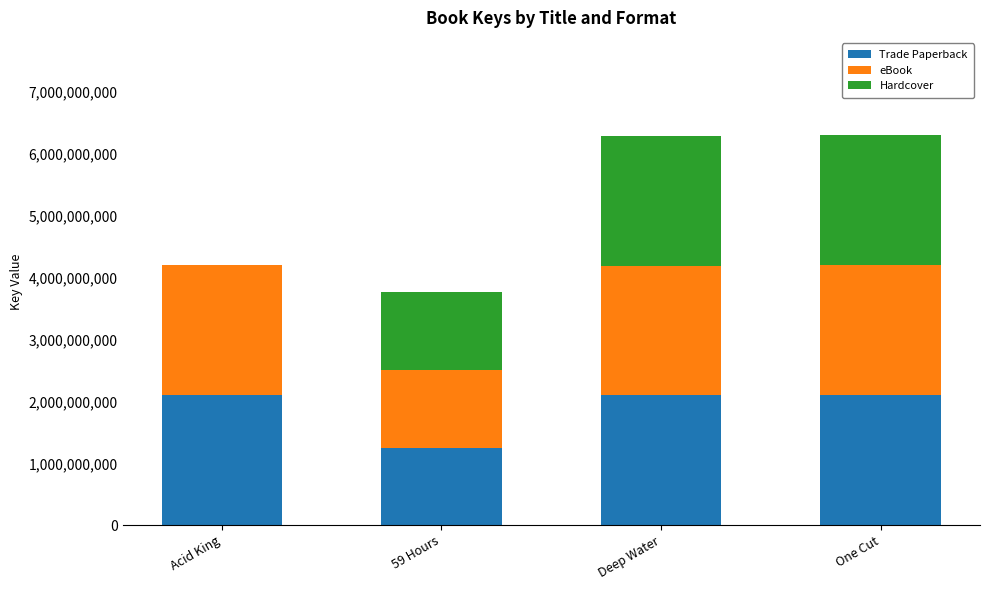

What is the total value across all series at One Cut?

6294370839